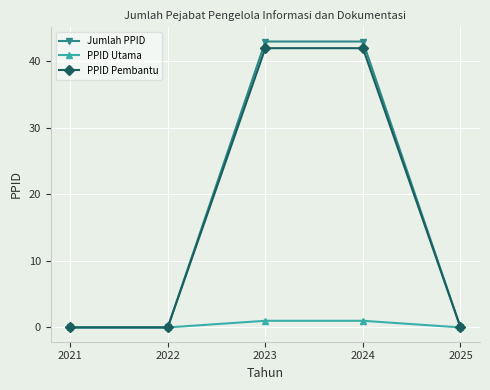

What is the value of the Jumlah PPID point at the 3rd from the left?

43